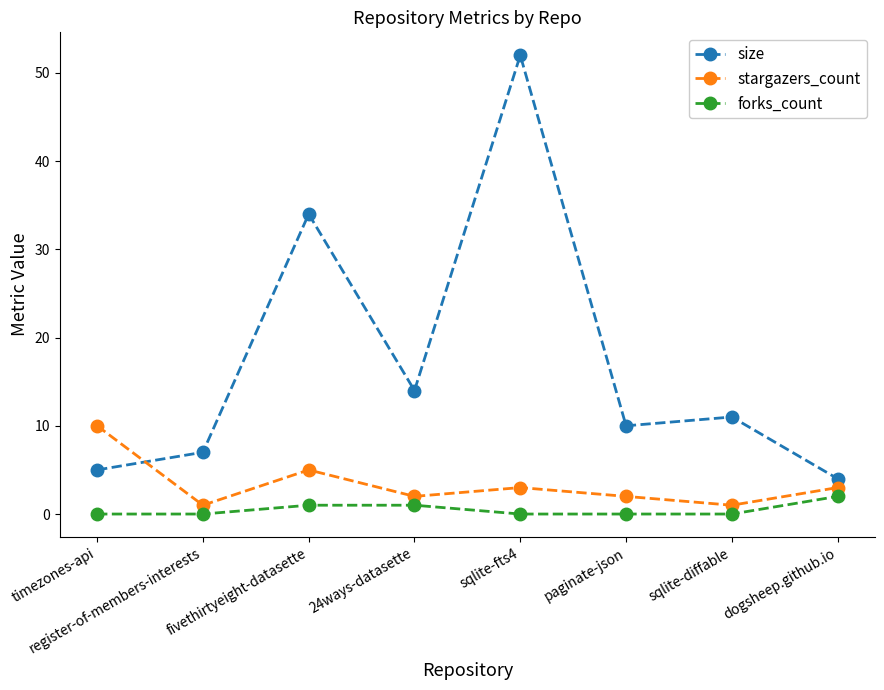

At which label is stargazers_count closest to 5?

fivethirtyeight-datasette